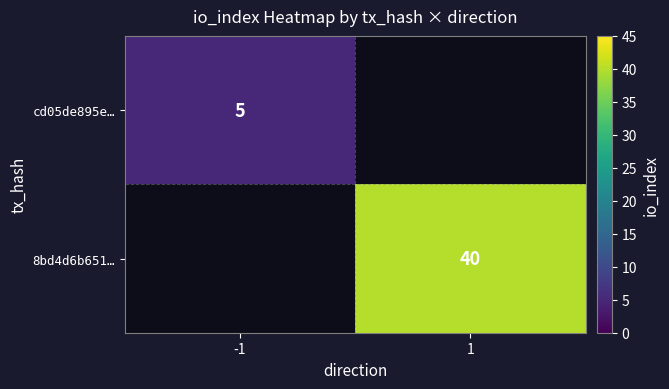

How many distinct data groups are displayed?

2